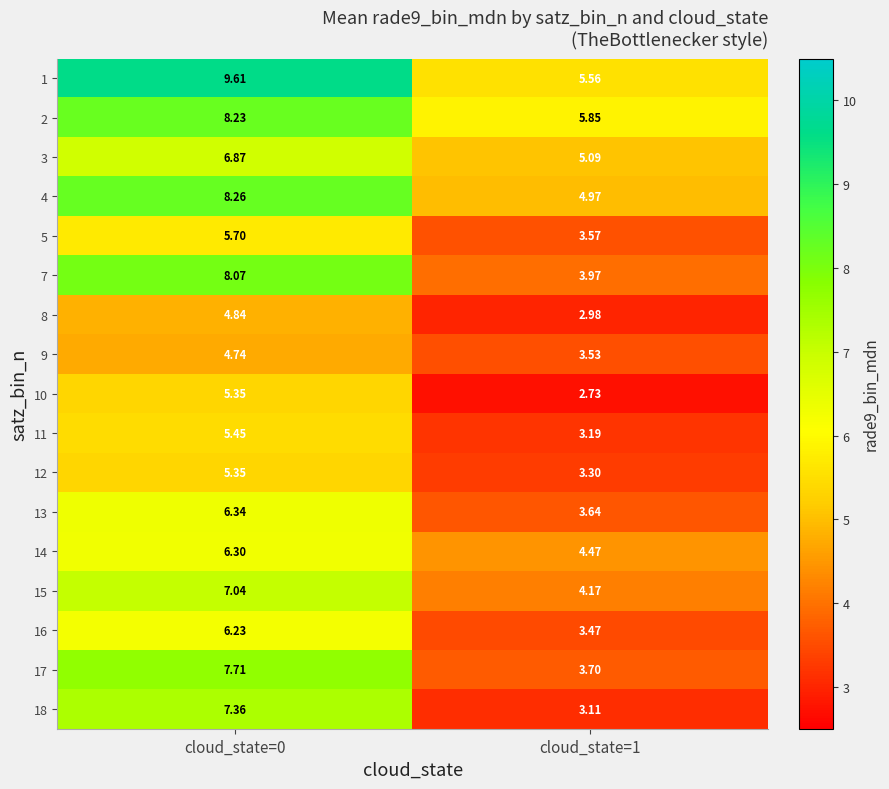

Is the value of 4 at cloud_state=1 greater than the value of 1 at cloud_state=1?

No